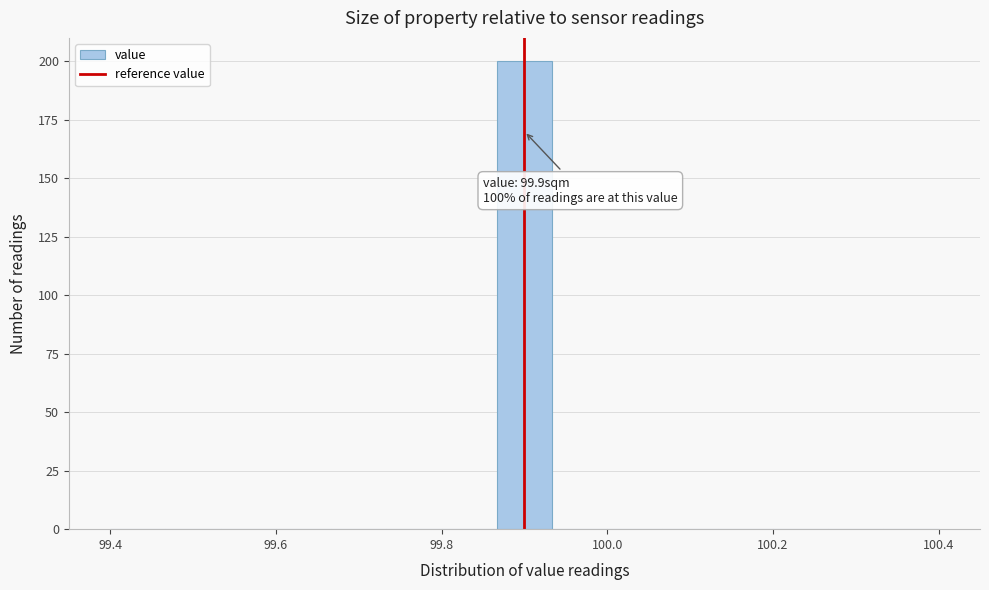

Read against the x-axis, roughly where is the centre of the tallest bar?

99.90